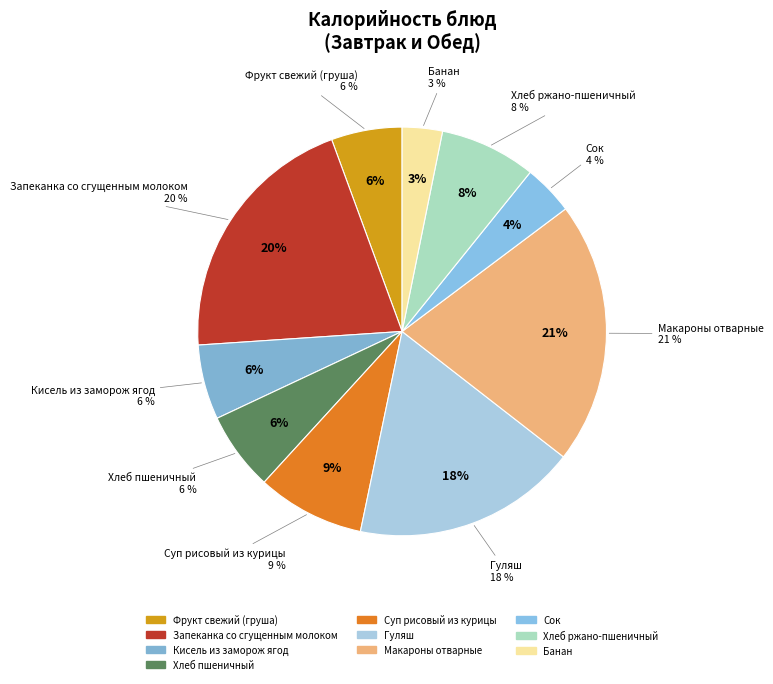

Rank the categories by value from lowest to highest.

Банан, Сок, Фрукт свежий (груша), Кисель из заморож ягод, Хлеб пшеничный, Хлеб ржано-пшеничный, Суп рисовый из курицы, Гуляш, Запеканка со сгущенным молоком, Макароны отварные